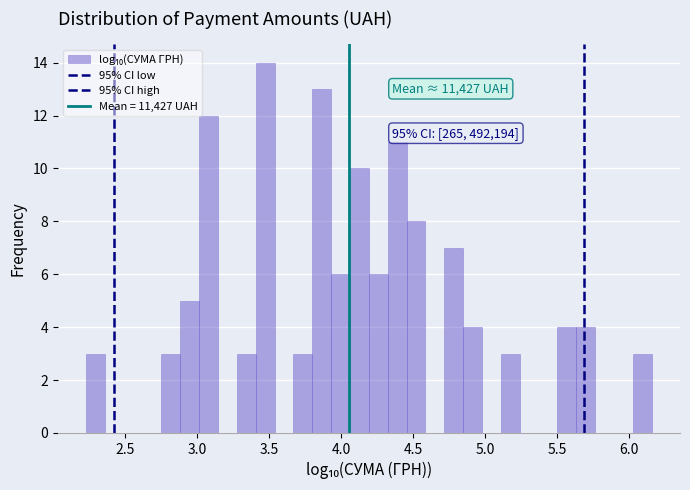

Read against the x-axis, roughly where is the centre of the tallest bar?

3.45